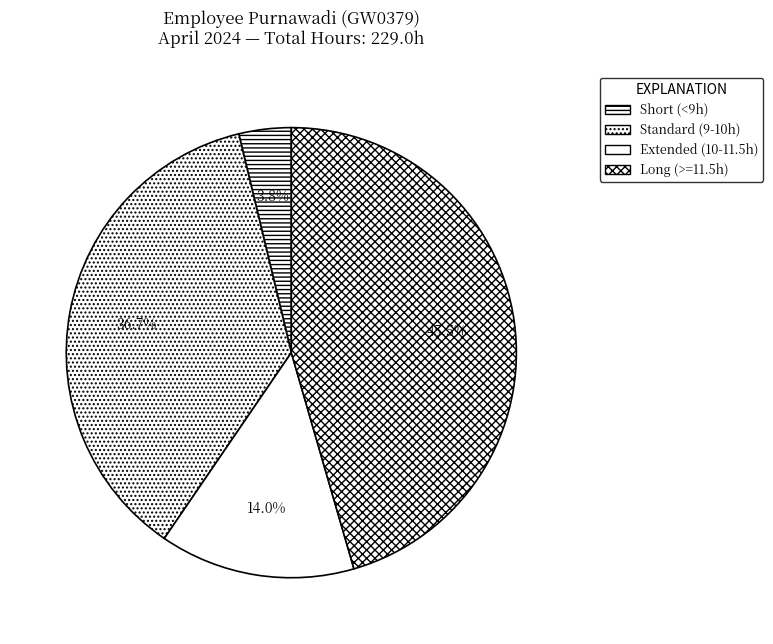

How many segments does this pie chart have?

4